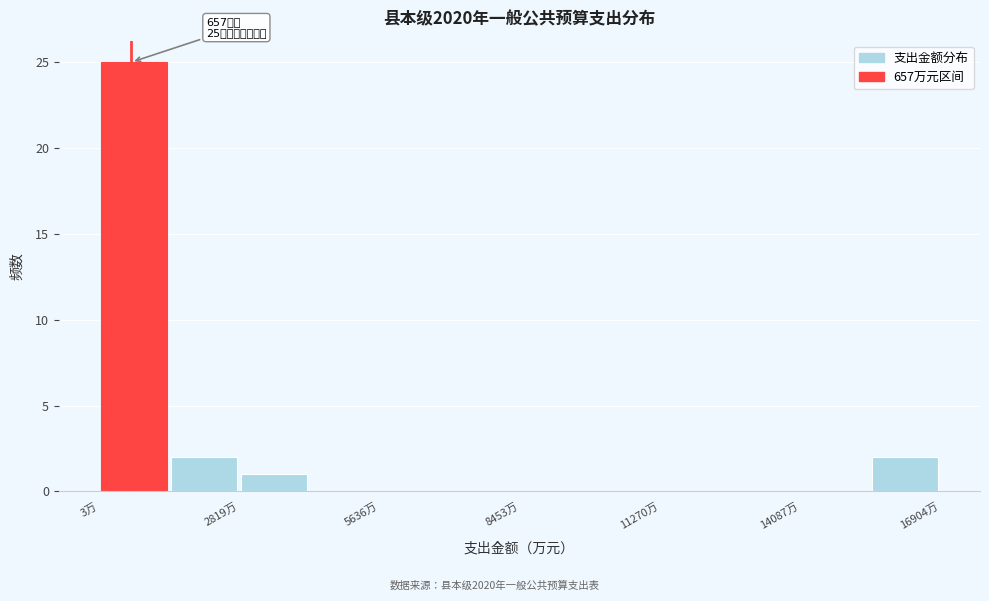

Read against the x-axis, roughly where is the centre of the tallest bar?

500